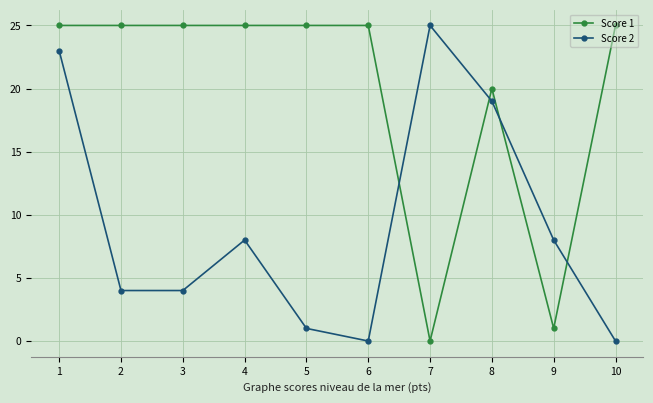

How many lines are shown in the chart?

2